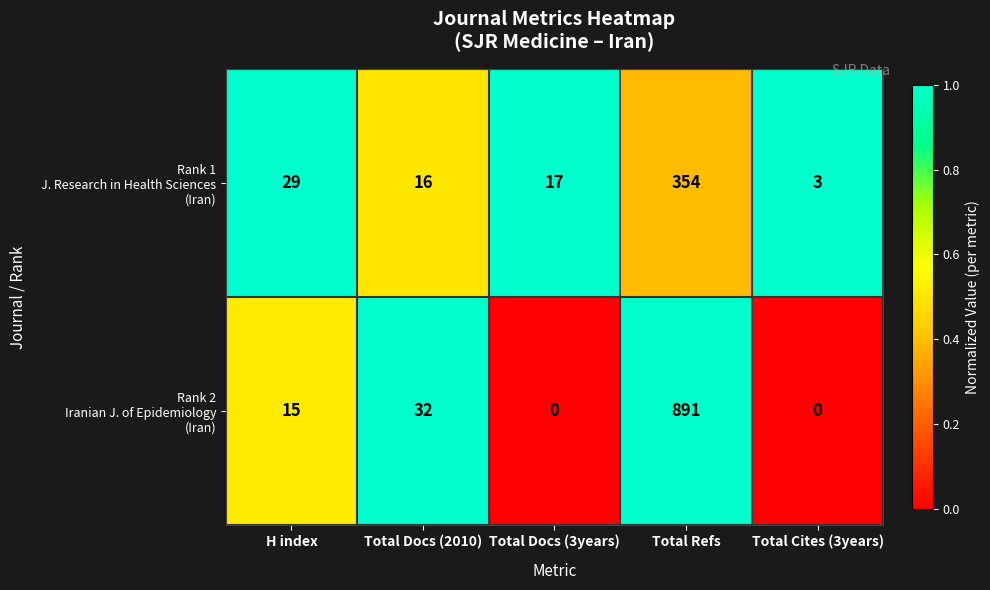

What is the spread (max minus min) of values at Total Cites (3years)?

3